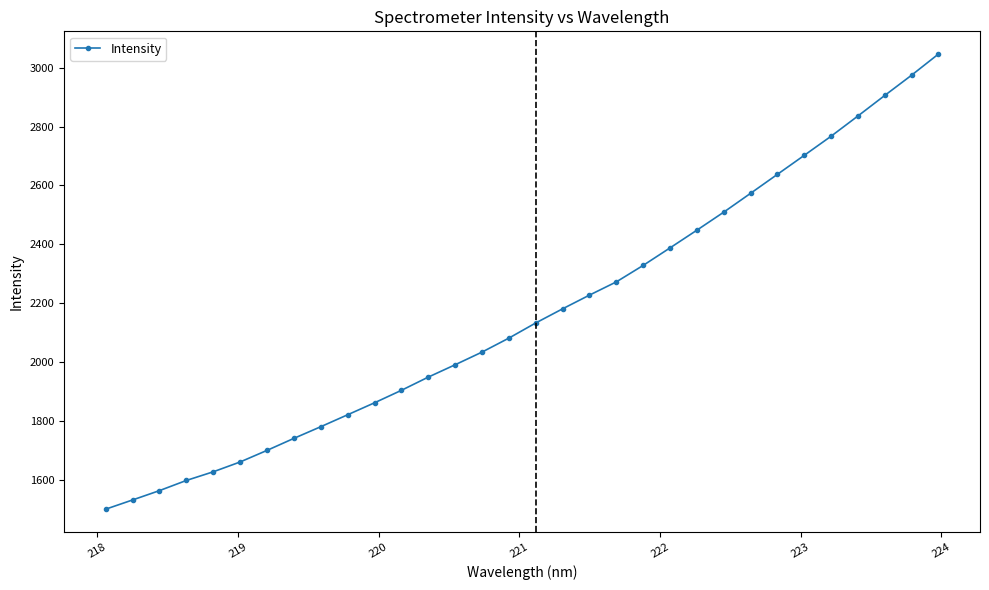

What is the minimum value shown in the chart?

1500.5